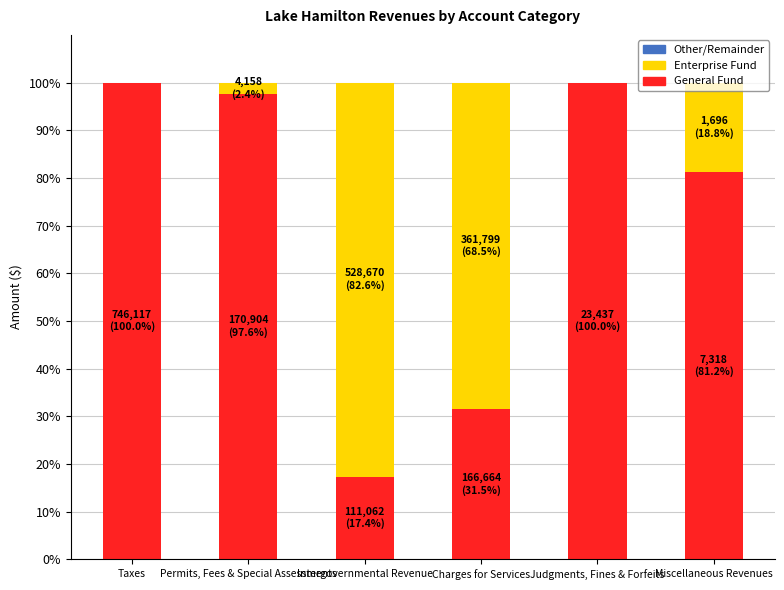

True or false: General Fund has a value of 17.4 at Intergovernmental Revenue.

True